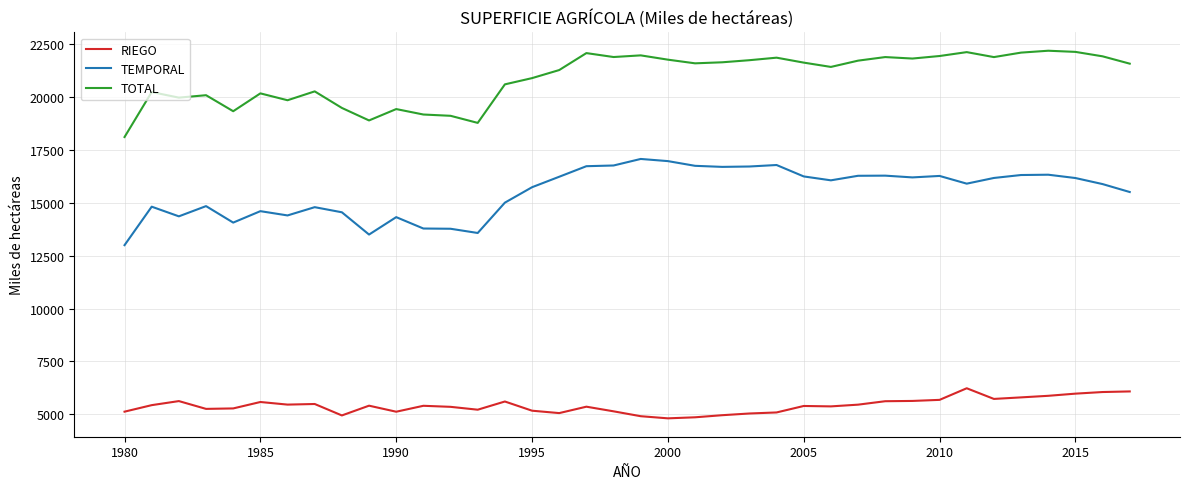

True or false: TEMPORAL has more than 2 points higher than both neighbors.

True